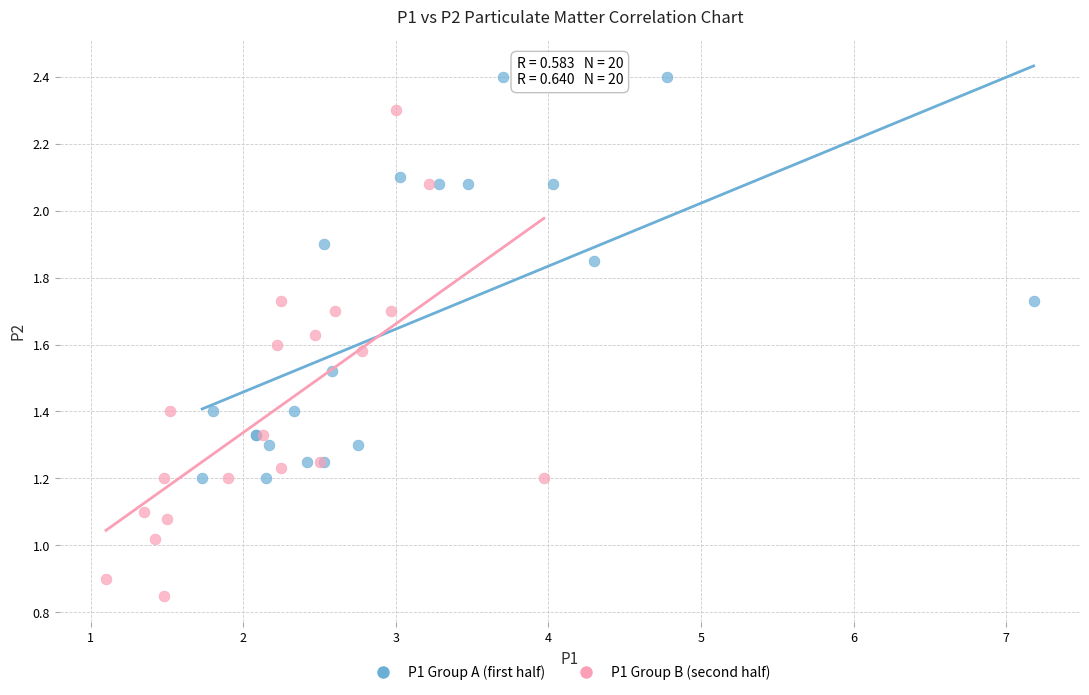

Which series has the widest spread of Y values?

P1 Group B (second half)